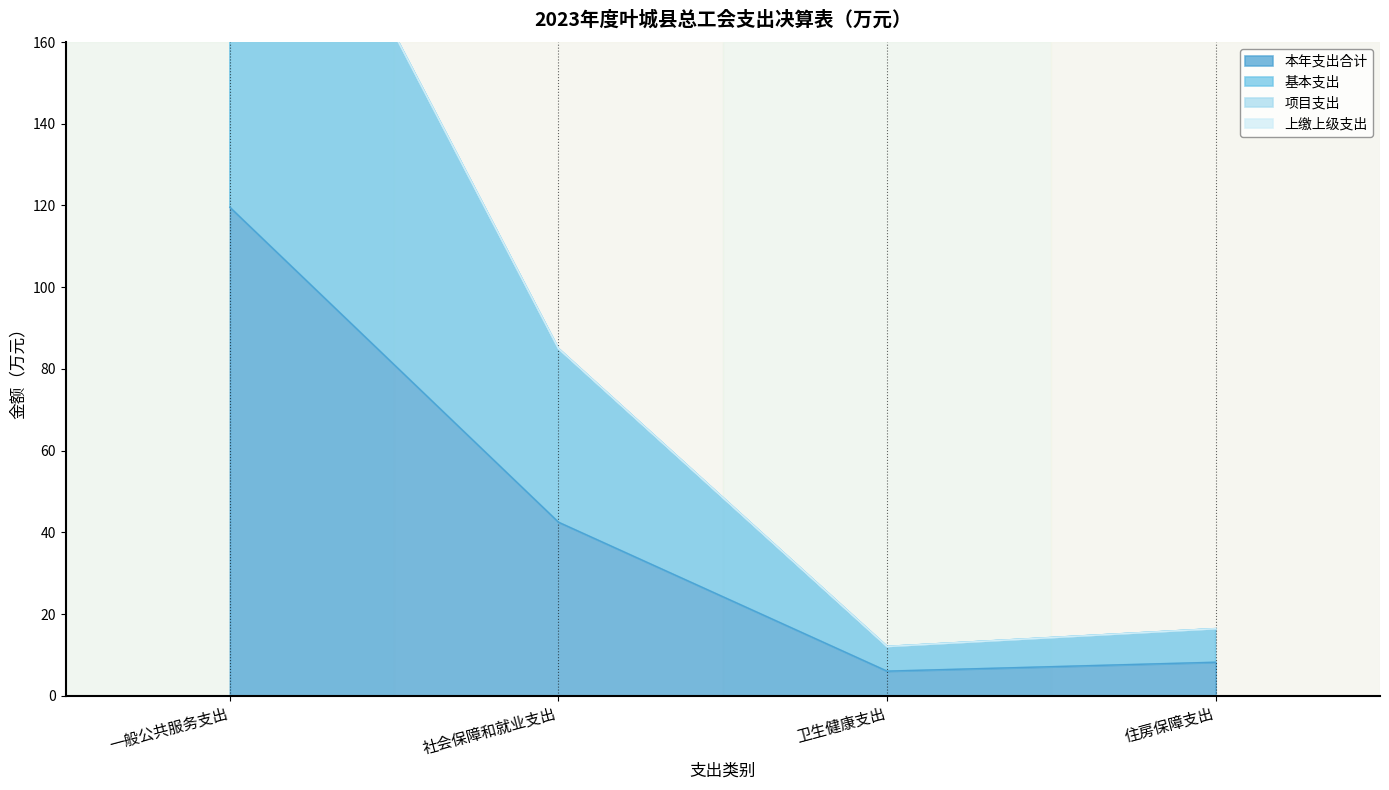

Which label corresponds to the largest value in the chart?

一般公共服务支出